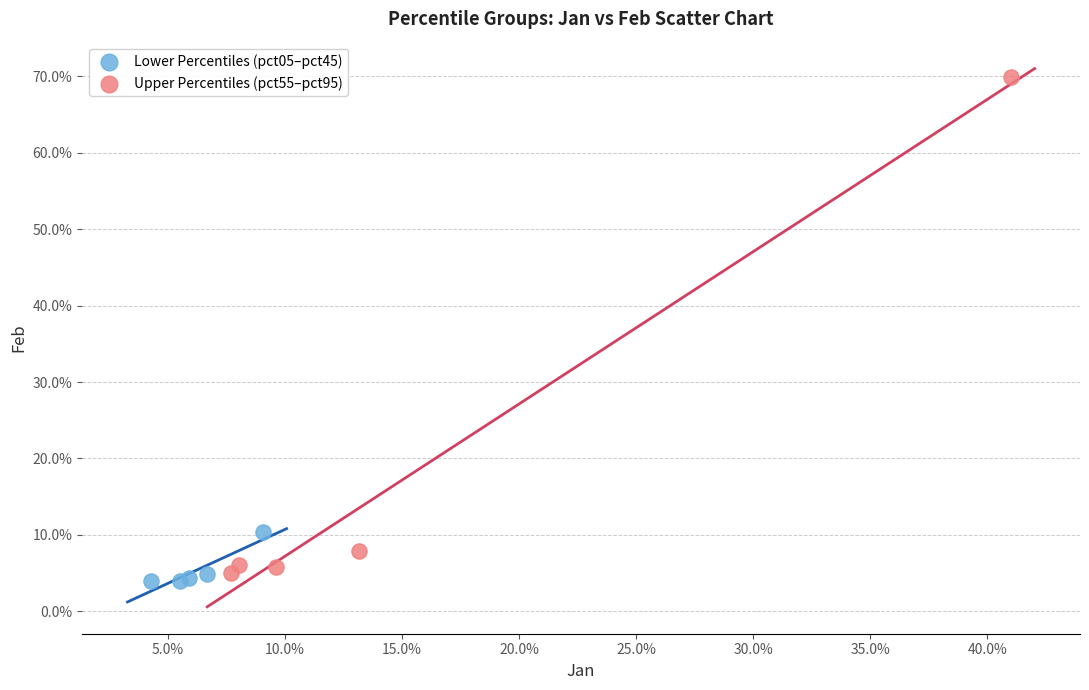

Which series reaches the maximum Y coordinate?

Upper Percentiles (pct55–pct95)